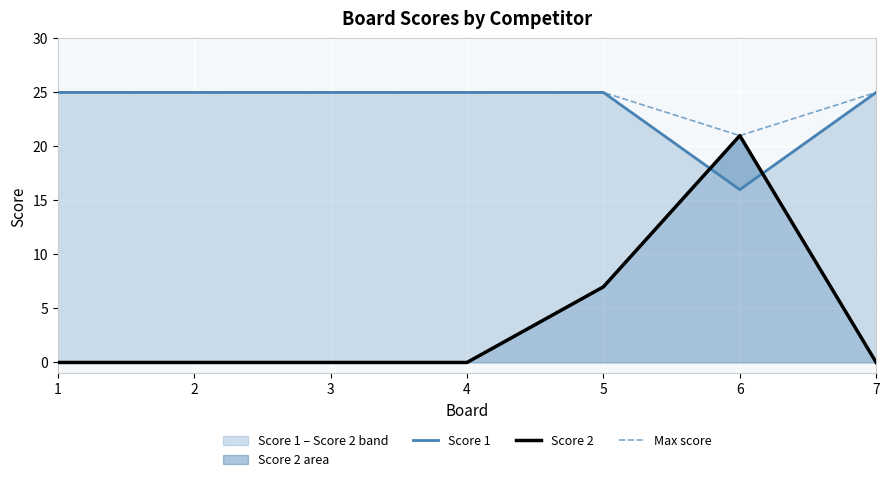

Which series has the largest range (max minus min)?

Score 2